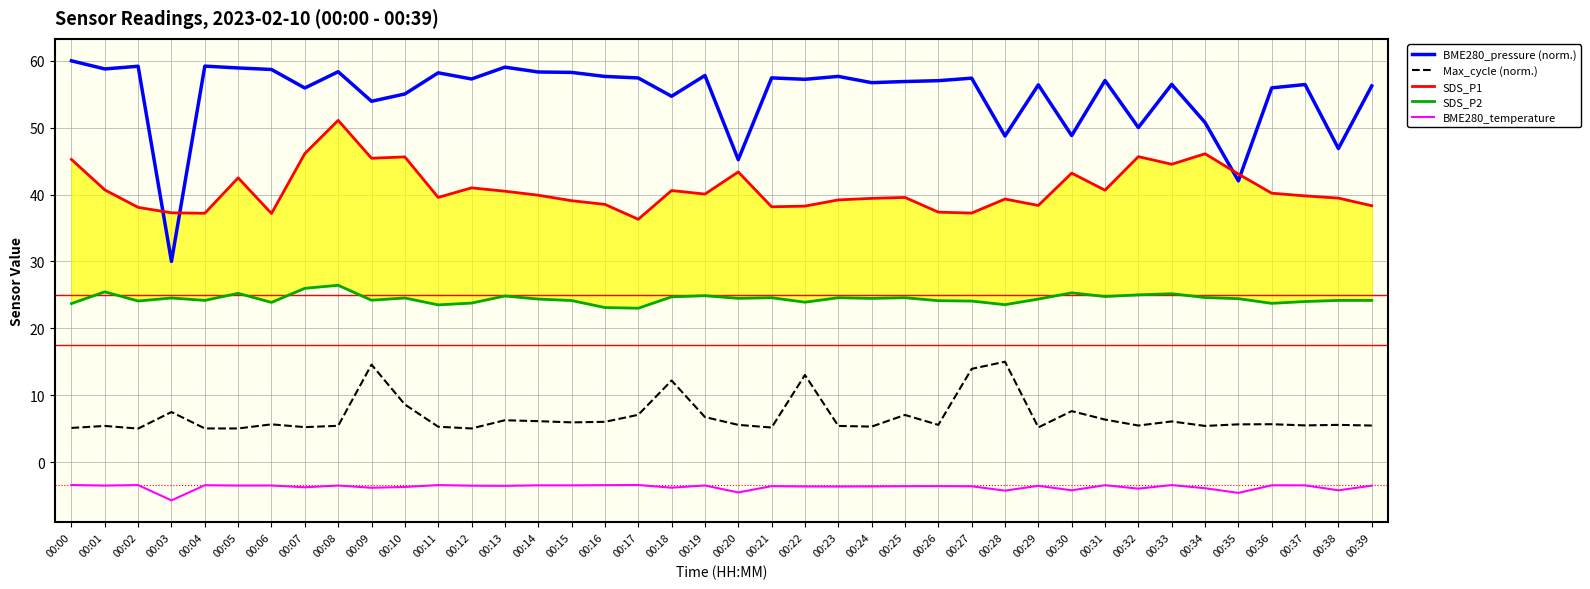

How many lines are shown in the chart?

5